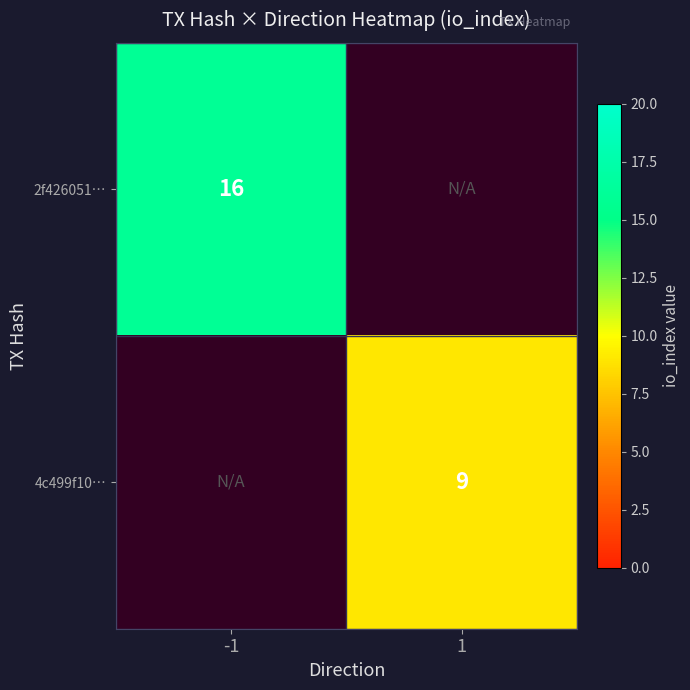

True or false: 4c499f10… has a value of 16 at 1.

False